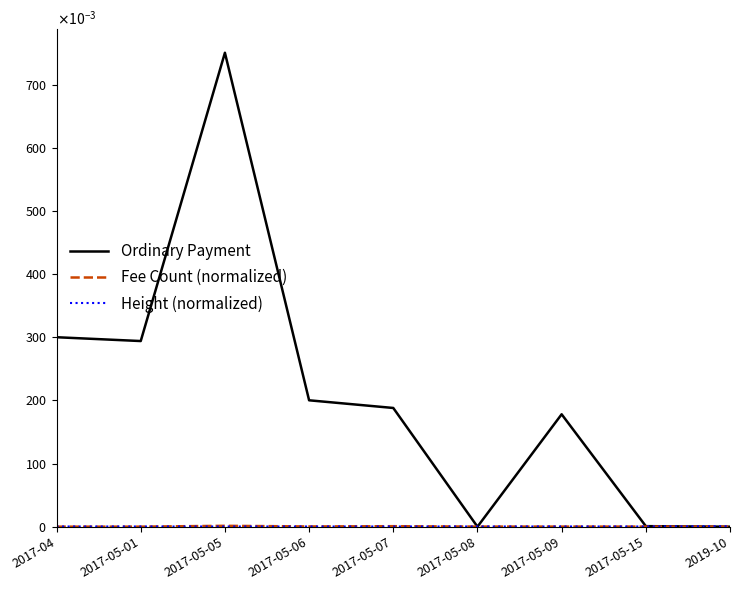

Where is the first local maximum for Ordinary Payment?

2017-05-05